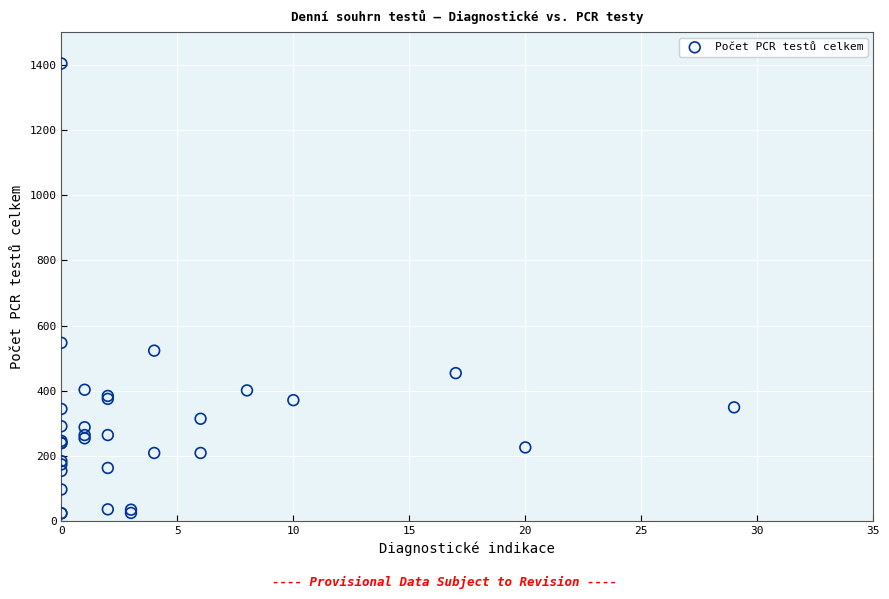

What Y value in the scatter plot is closest to 714?

547